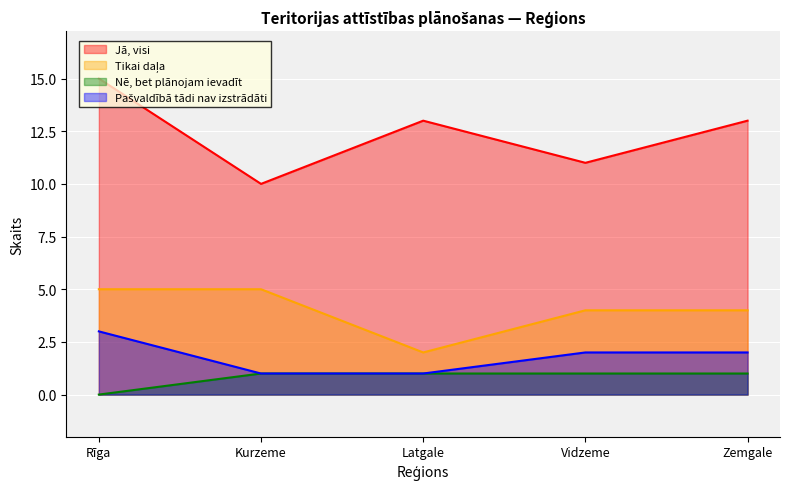

What is the average value of the Pašvaldībā tādi nav izstrādāti series?

2